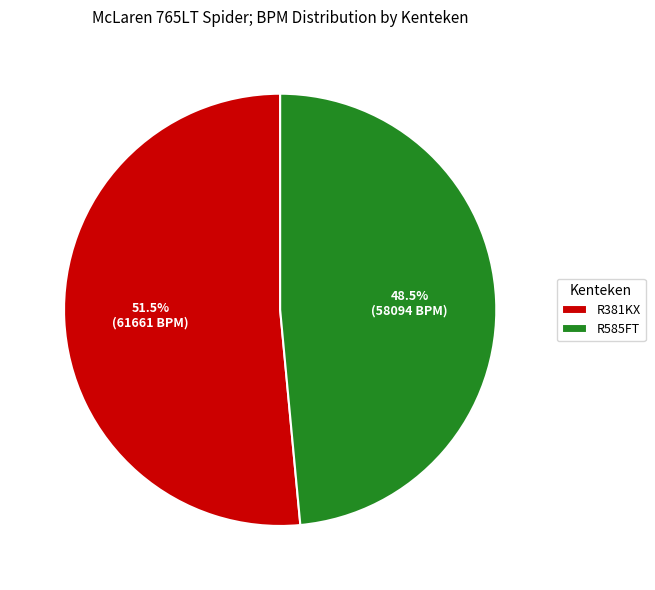

Is it true that R585FT is 43% of the pie?

False